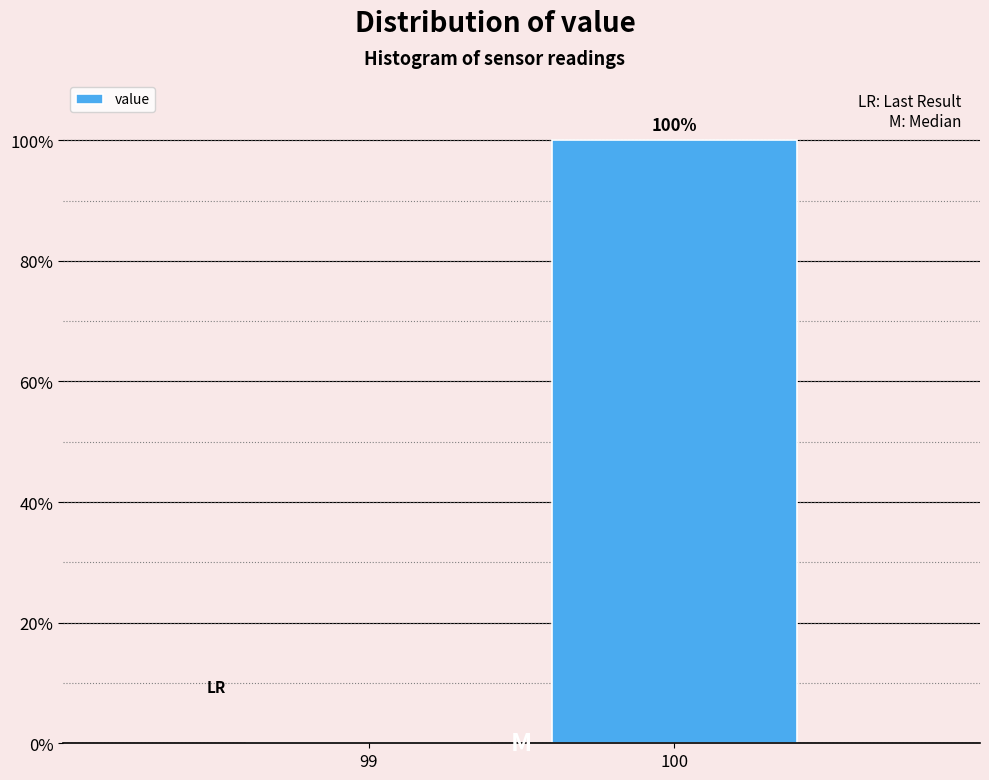

Reading left to right, transcribe all the data shown in this chart.

99=0	100=100